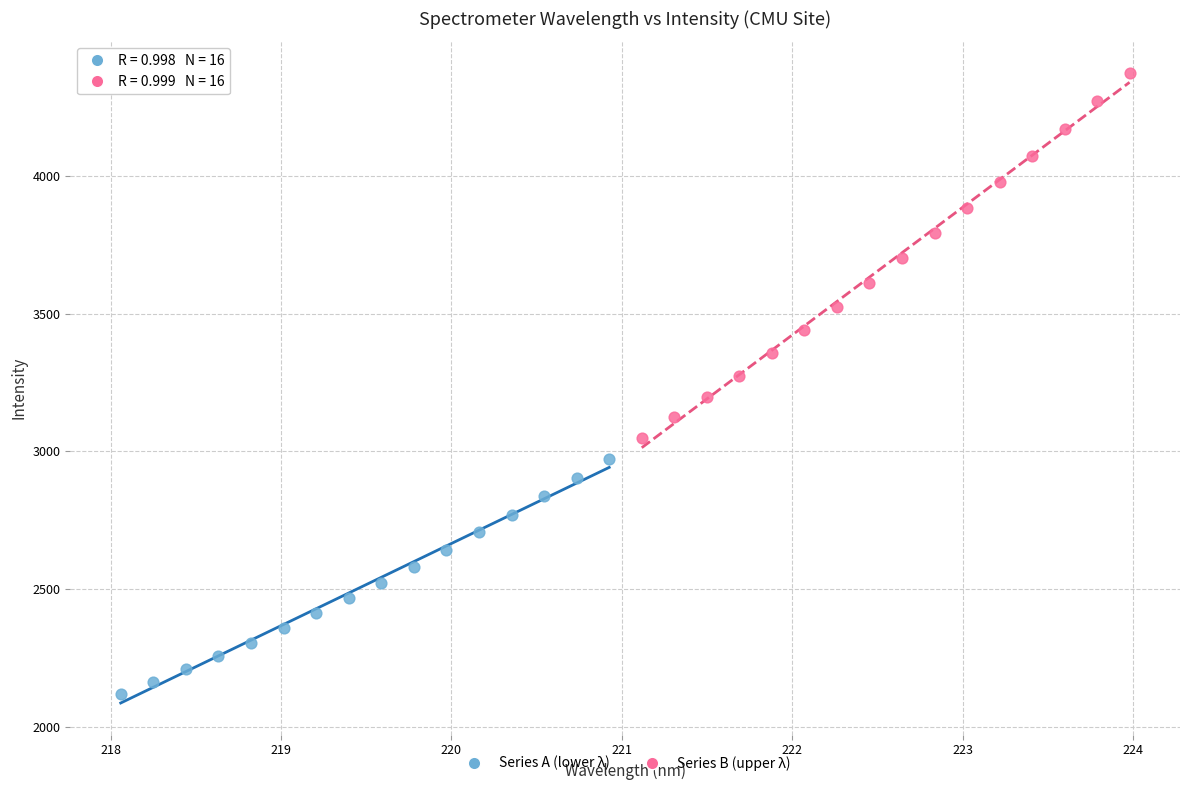

Which series contains the lowest Y value?

Series A (lower λ)